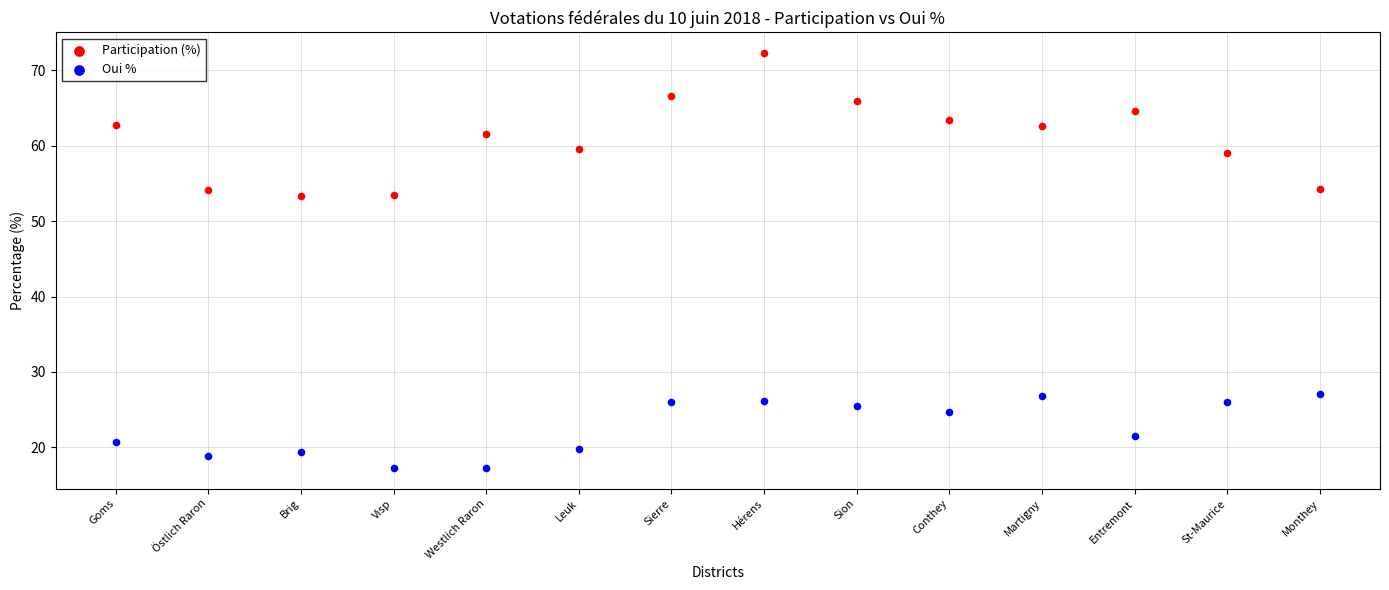

Across all data points, what is the range of Y values (max minus min)?

54.9